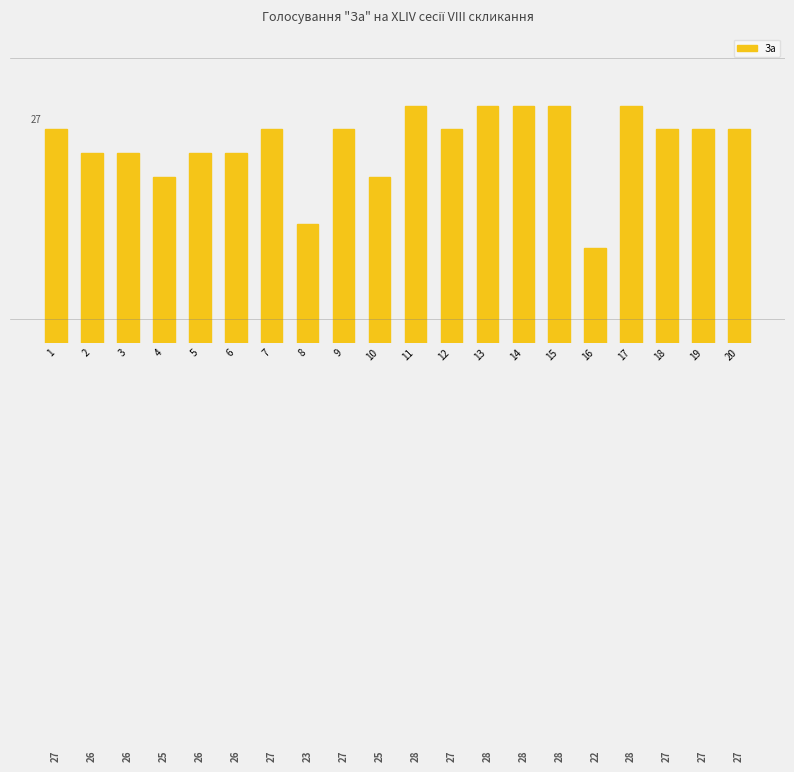

List the labels in order of value, smallest first.

16, 8, 4, 10, 2, 3, 5, 6, 1, 7, 9, 12, 18, 19, 20, 11, 13, 14, 15, 17